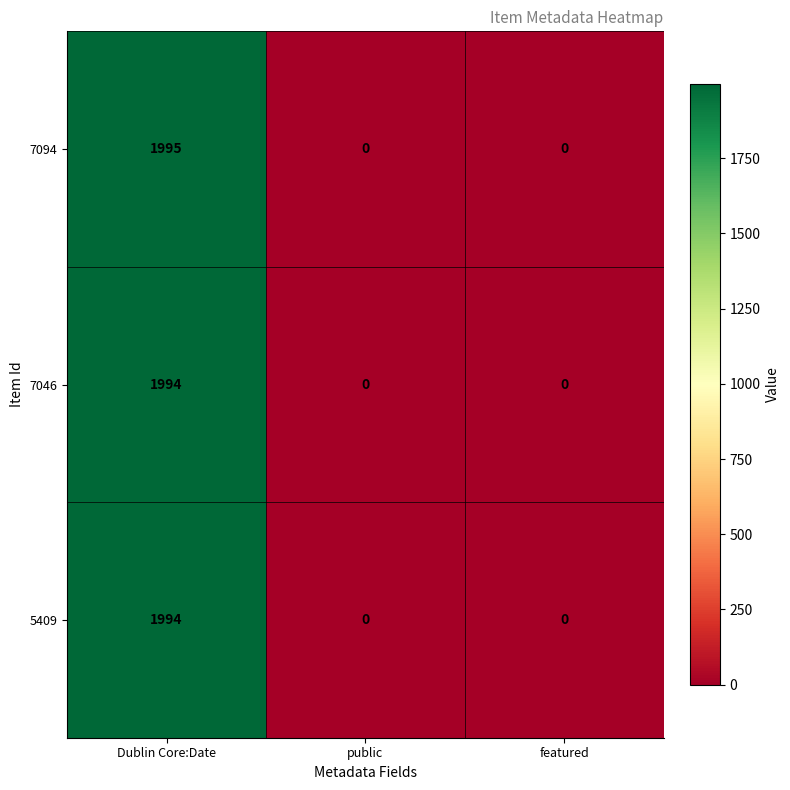

Which category has the highest value in the 7046 series?

Dublin Core:Date